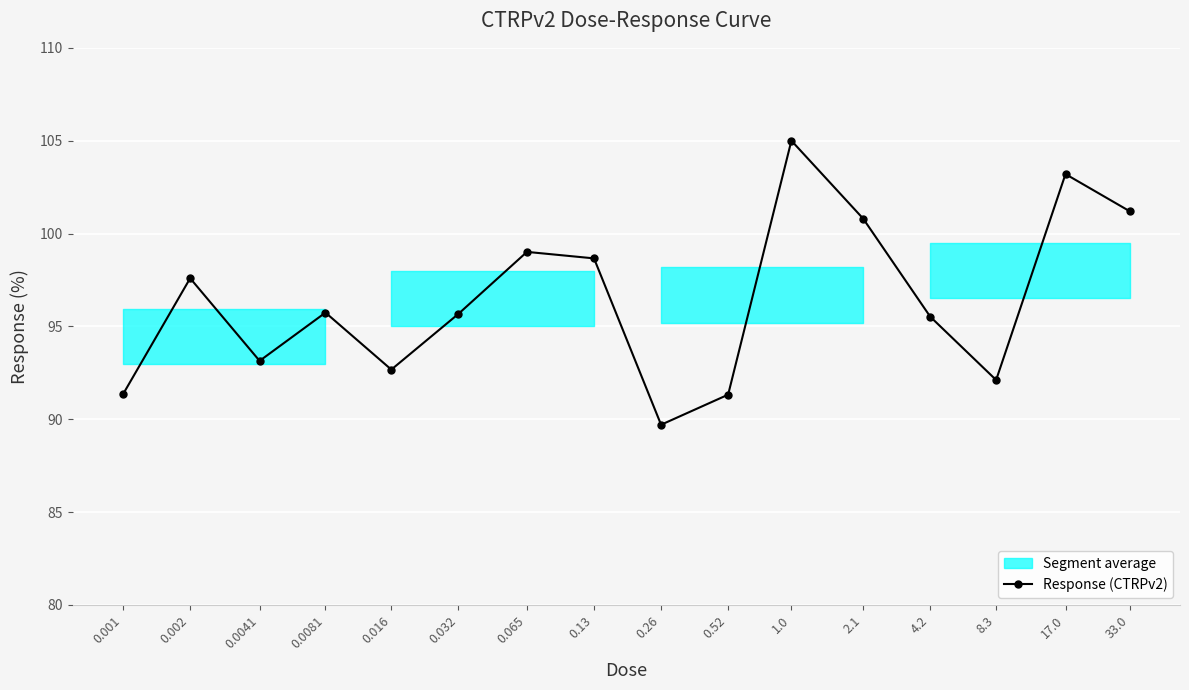

Where is the first local minimum?

0.0041